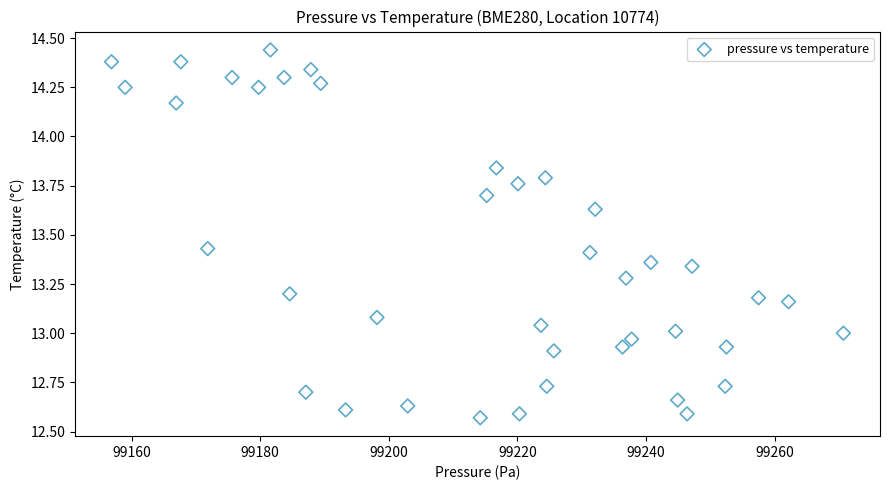

What is the range of Y values (max minus min)?

1.9